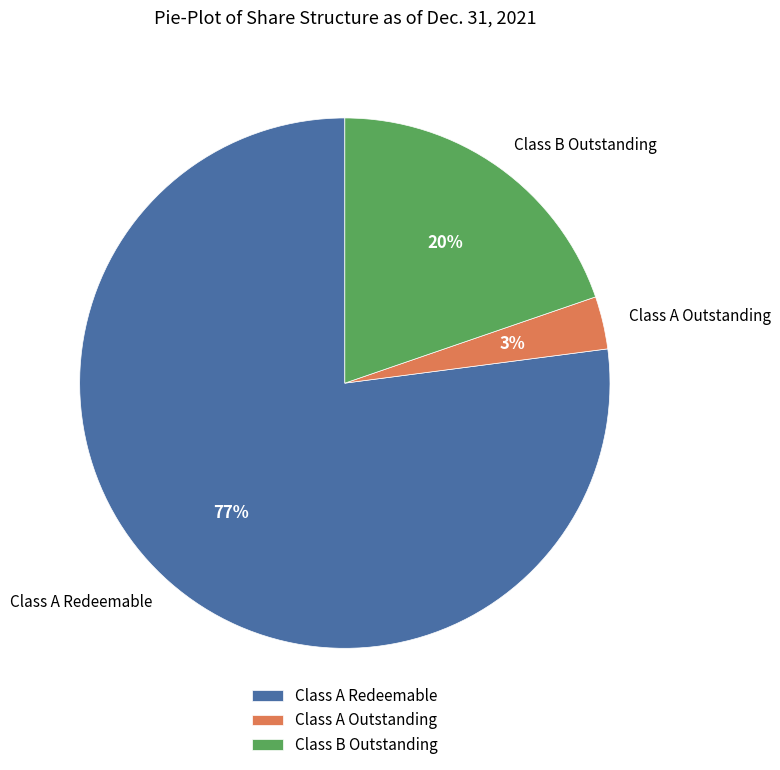

What is the smallest slice in the pie chart?

Class A Outstanding